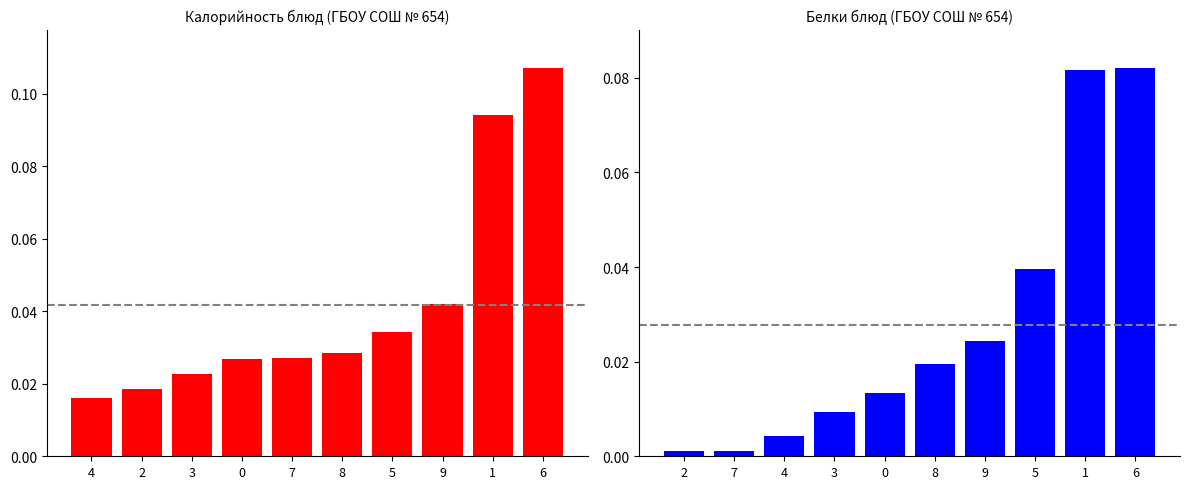

How many bars are there in total?

20